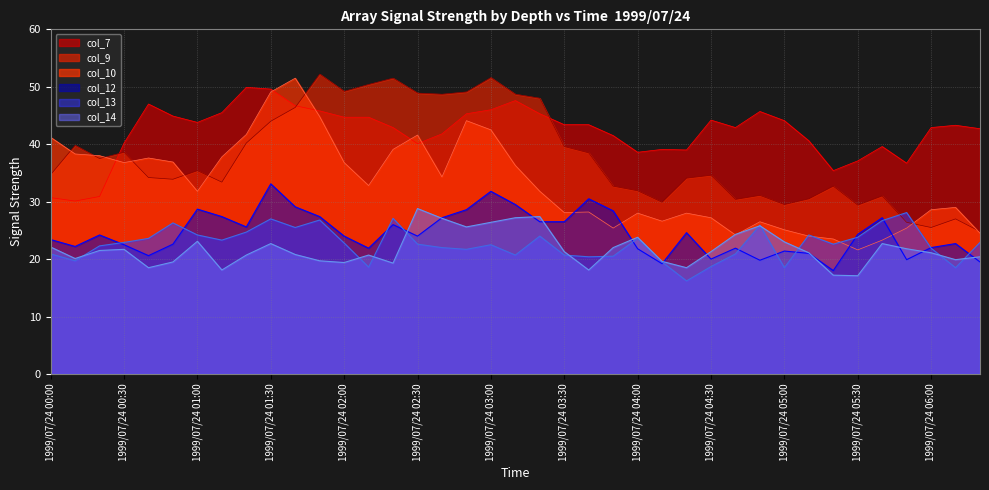

What is the average value of the col_12 series?

24.5